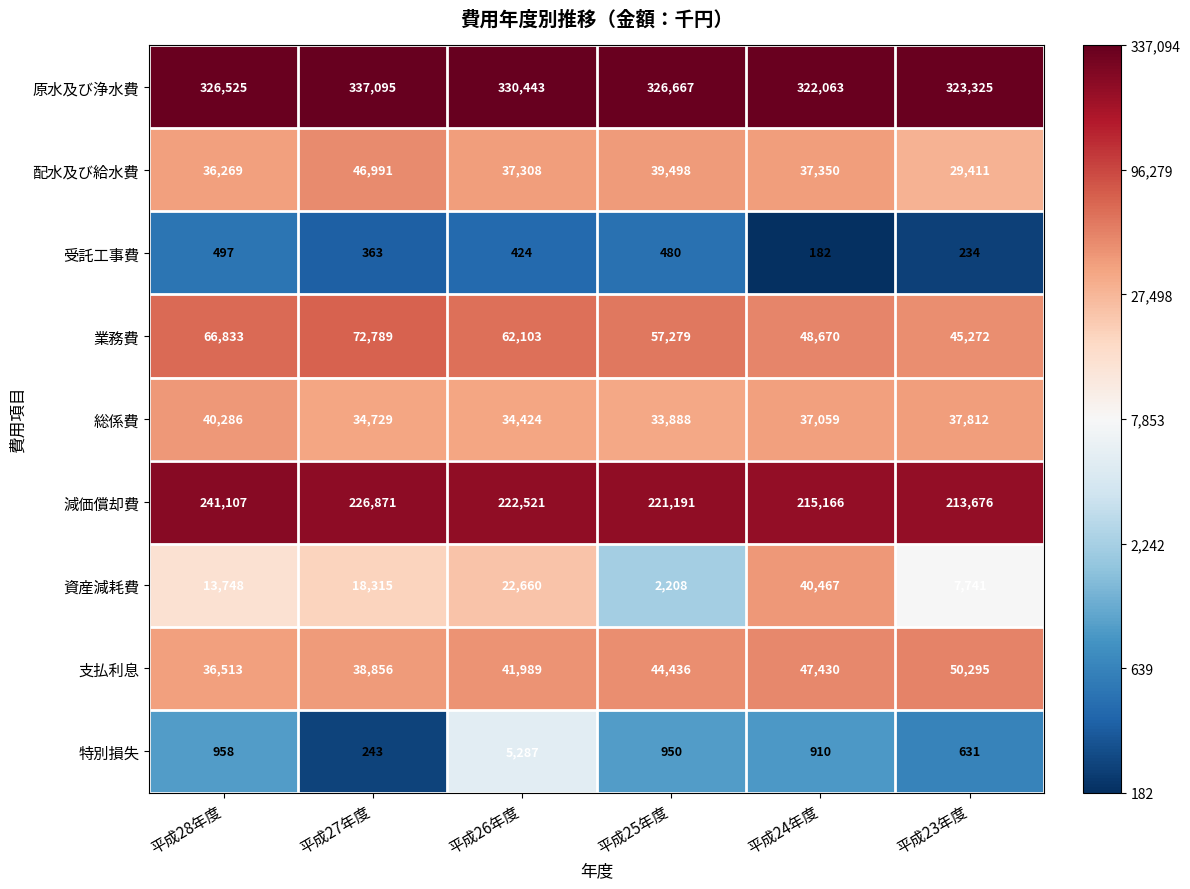

Rank the series at 平成24年度 from highest to lowest value.

原水及び浄水費, 減価償却費, 業務費, 支払利息, 資産減耗費, 配水及び給水費, 総係費, 特別損失, 受託工事費